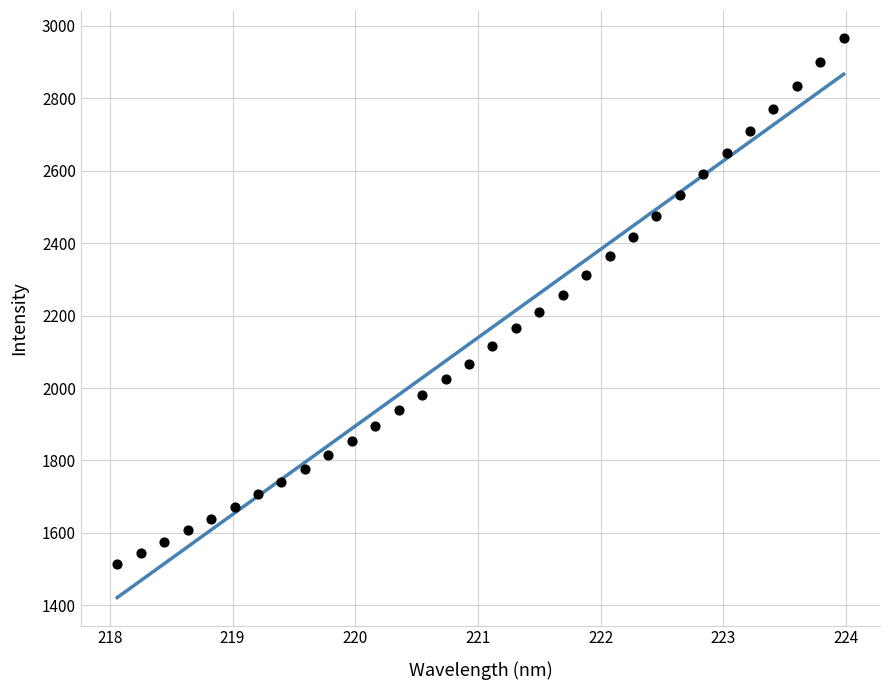

What is the range of Y values (max minus min)?

1450.9